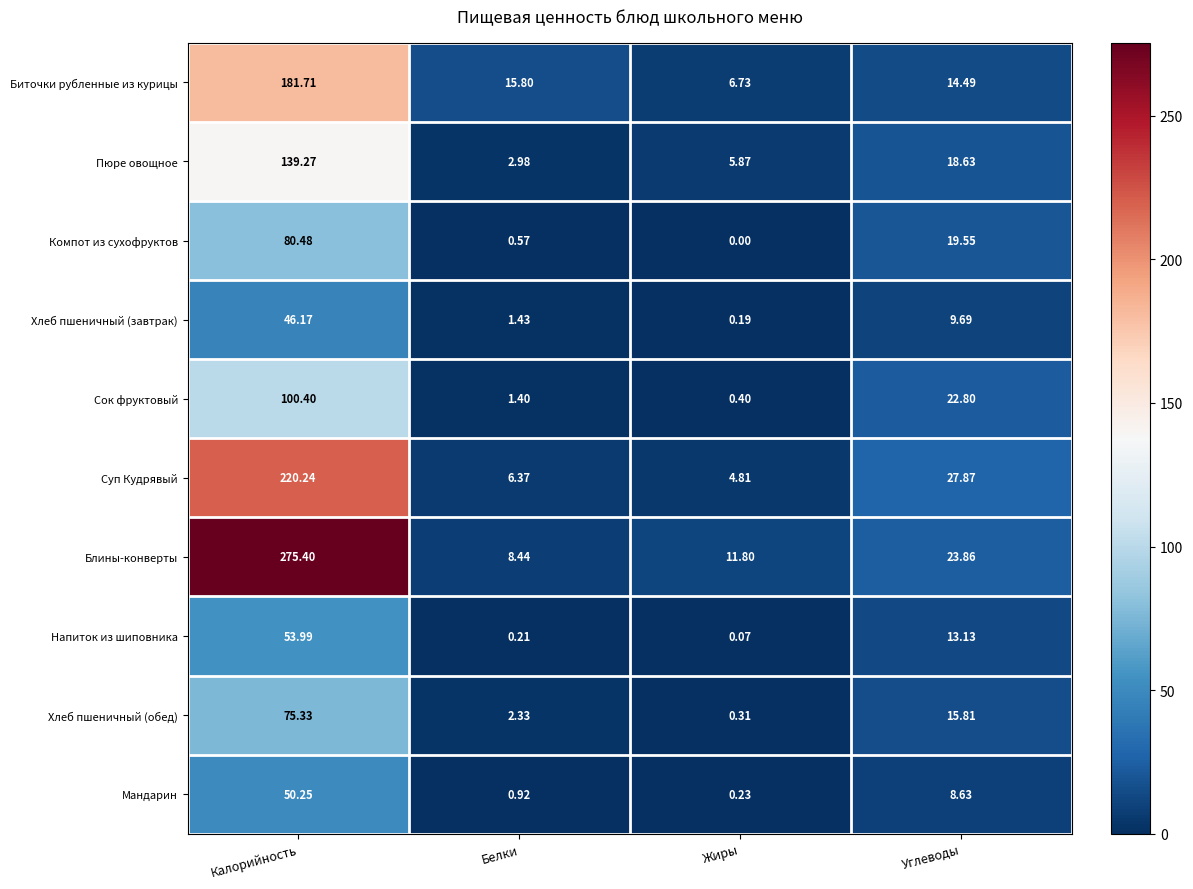

At which category is the sum across all series the highest?

Калорийность